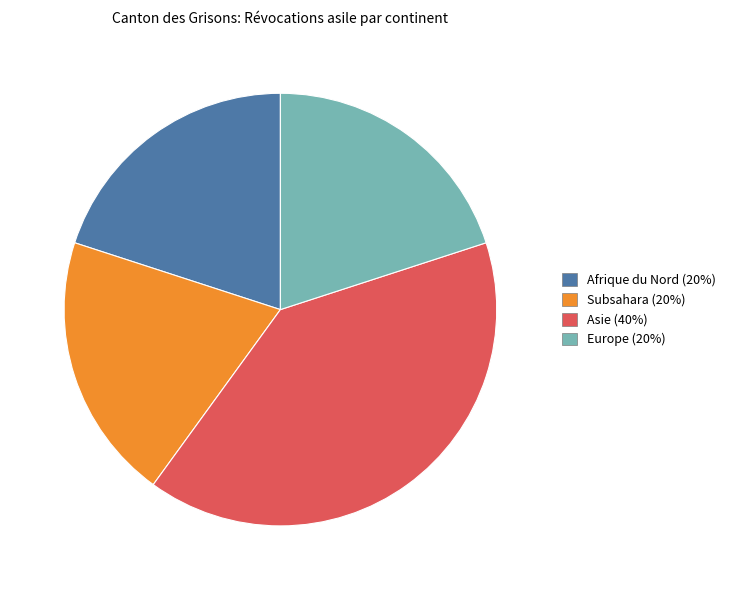

How many segments does this pie chart have?

4